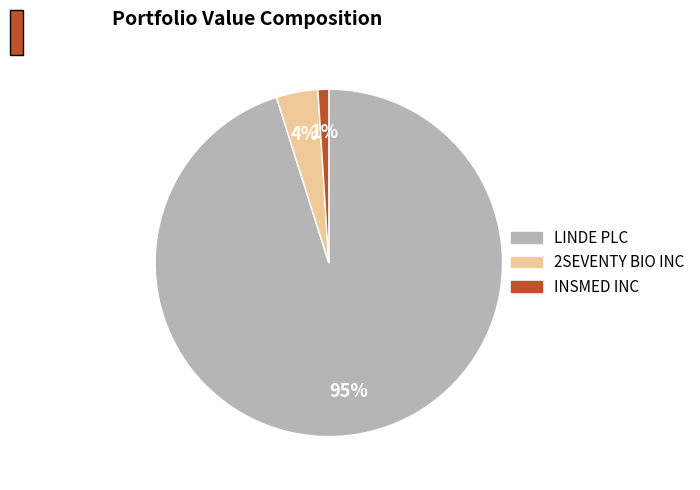

Rank the categories by value from lowest to highest.

INSMED INC, 2SEVENTY BIO INC, LINDE PLC